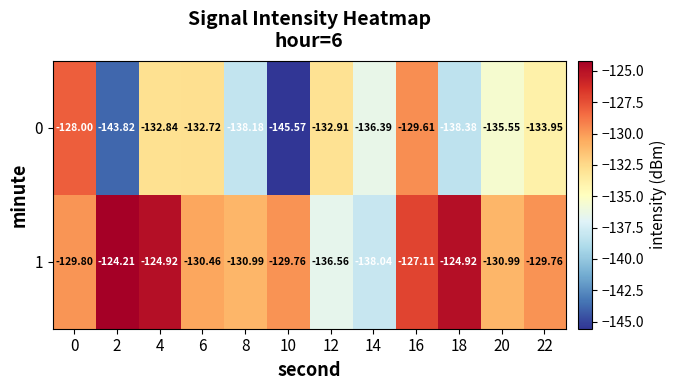

Is the value of 1 at 10 greater than the value of 0 at 16?

No